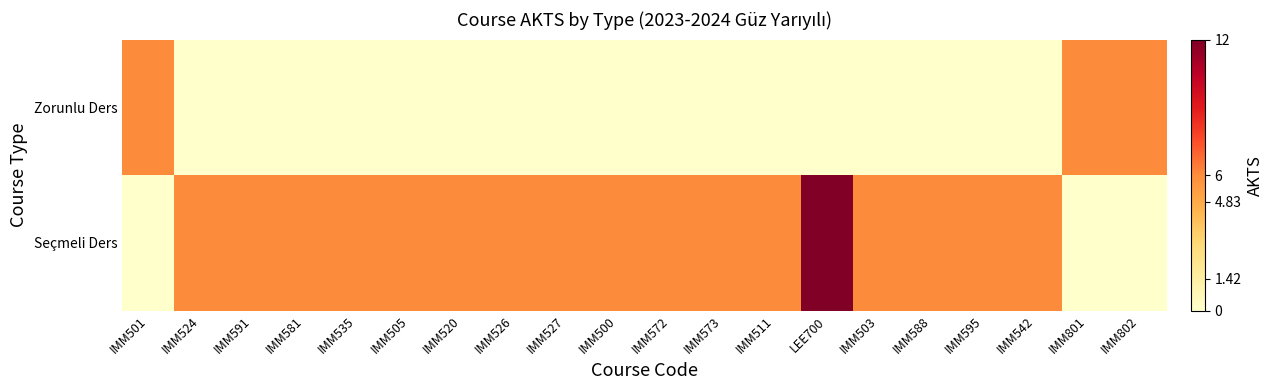

Reading left to right, list all the values displayed in this chart.

Zorunlu Ders: IMM501=6	IMM524=0	IMM591=0	IMM581=0	IMM535=0	IMM505=0	IMM520=0	IMM526=0	IMM527=0	IMM500=0	IMM572=0	IMM573=0	IMM511=0	LEE700=0	IMM503=0	IMM588=0	IMM595=0	IMM542=0	IMM801=6	IMM802=6
Seçmeli Ders: IMM501=0	IMM524=6	IMM591=6	IMM581=6	IMM535=6	IMM505=6	IMM520=6	IMM526=6	IMM527=6	IMM500=6	IMM572=6	IMM573=6	IMM511=6	LEE700=12	IMM503=6	IMM588=6	IMM595=6	IMM542=6	IMM801=0	IMM802=0